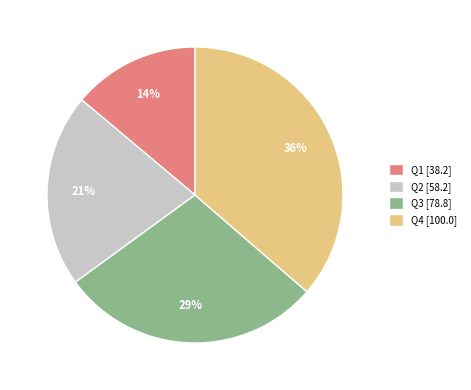

Rank the categories by value from lowest to highest.

Q1 [38.2], Q2 [58.2], Q3 [78.8], Q4 [100.0]